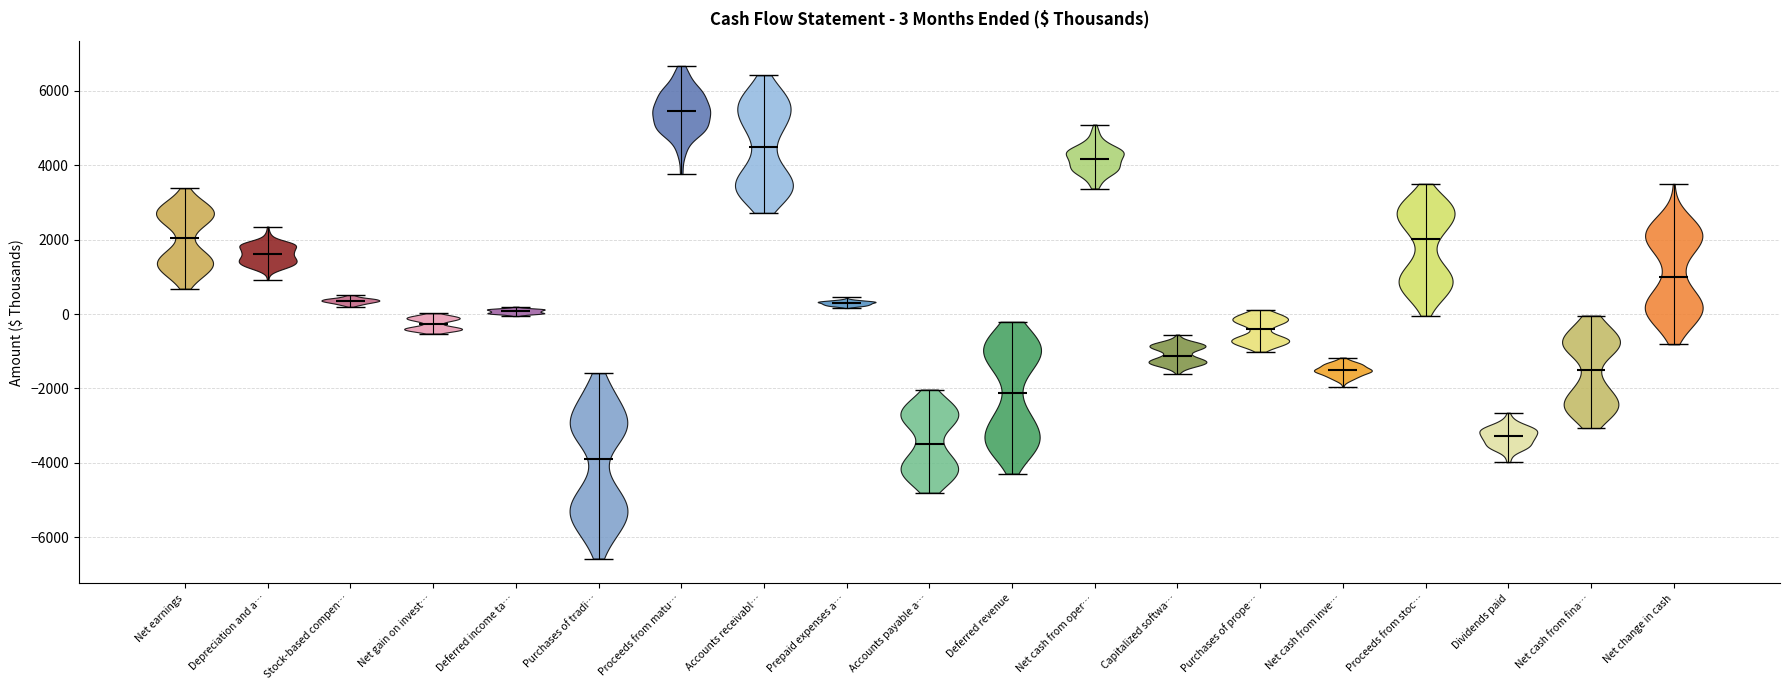

Which violin has the lowest median line?

Purchases of tradi…